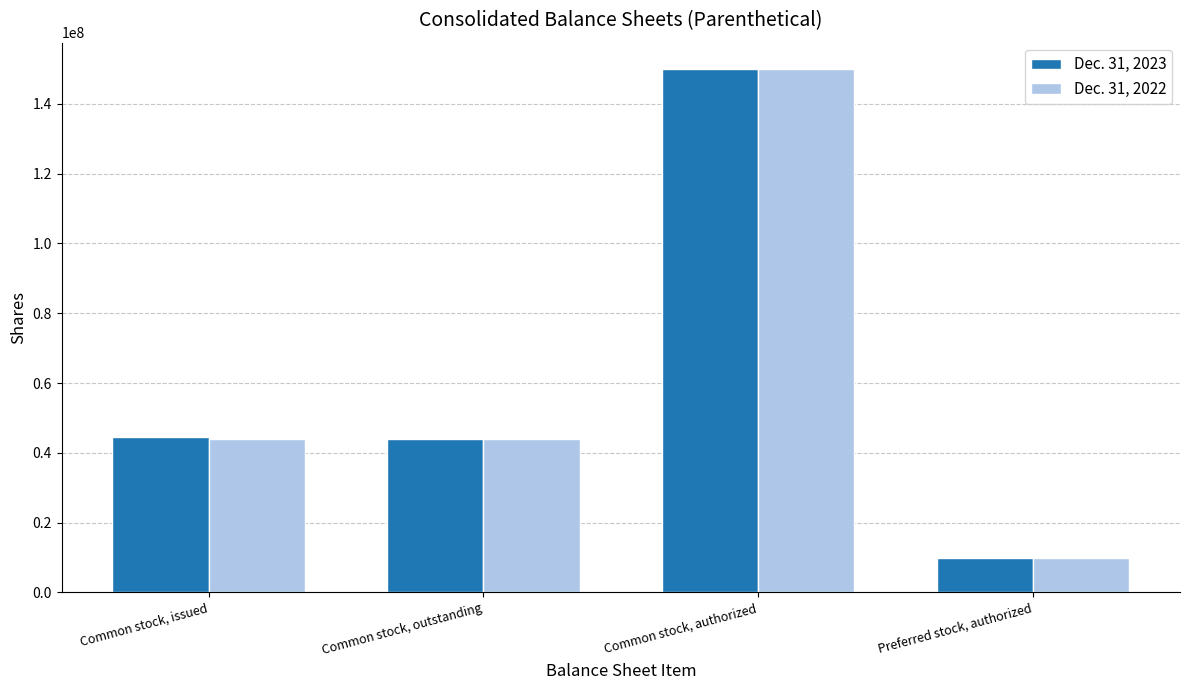

Between Common stock, issued and Preferred stock, authorized, which series saw the biggest shift?

Dec. 31, 2023